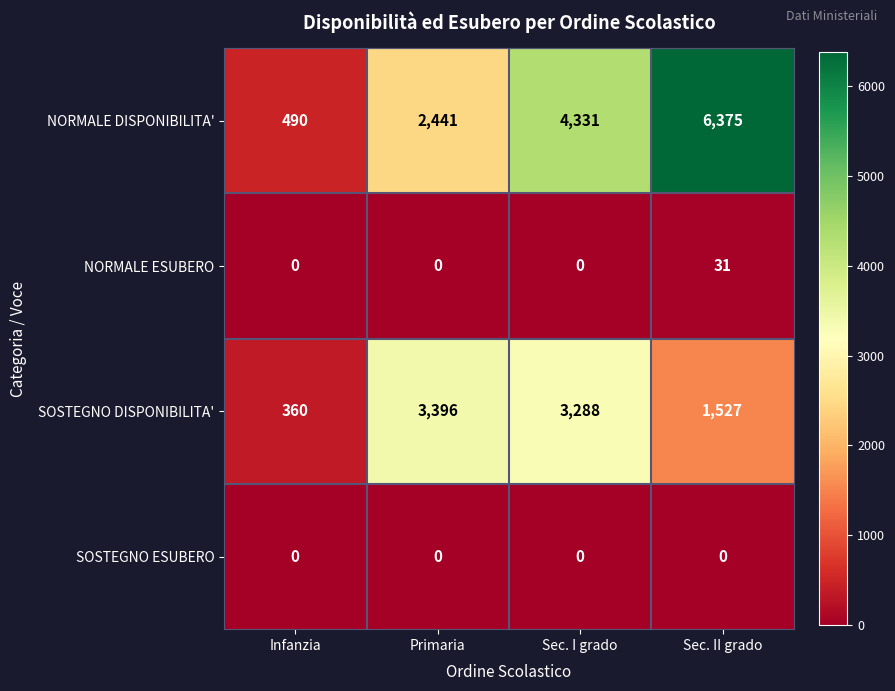

The NORMALE DISPONIBILITA' series shows 6375 at Sec. II grado. True or false?

True